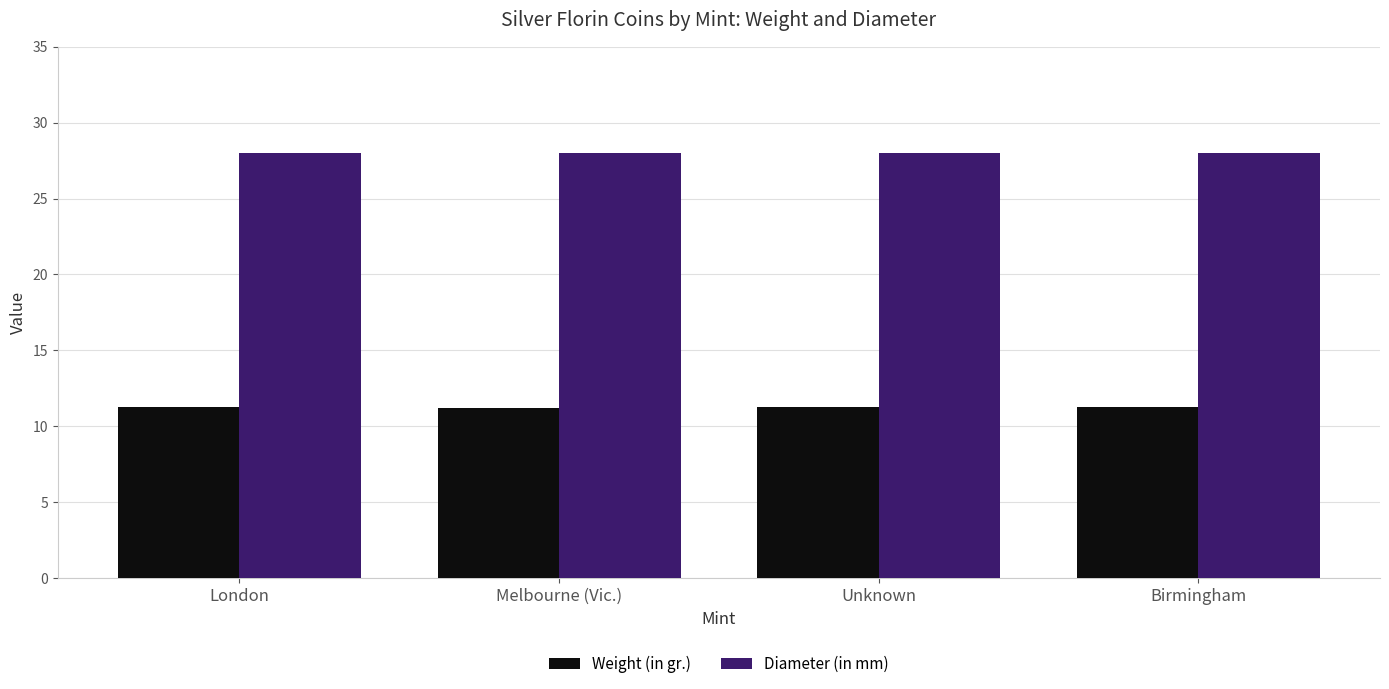

What position from the right is London?

4